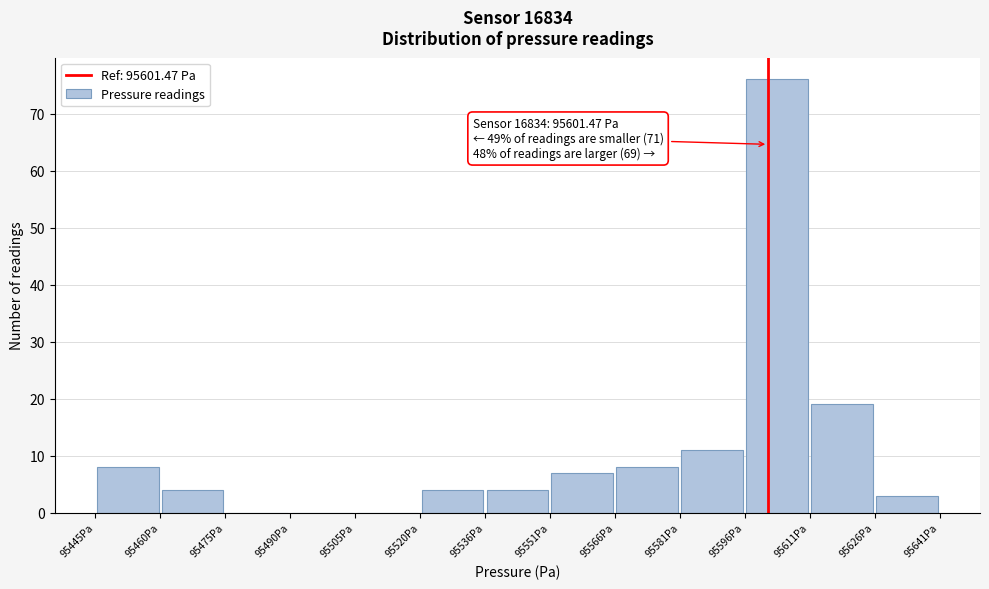

Which range on the x-axis has the tallest bar?

95596 to 95612